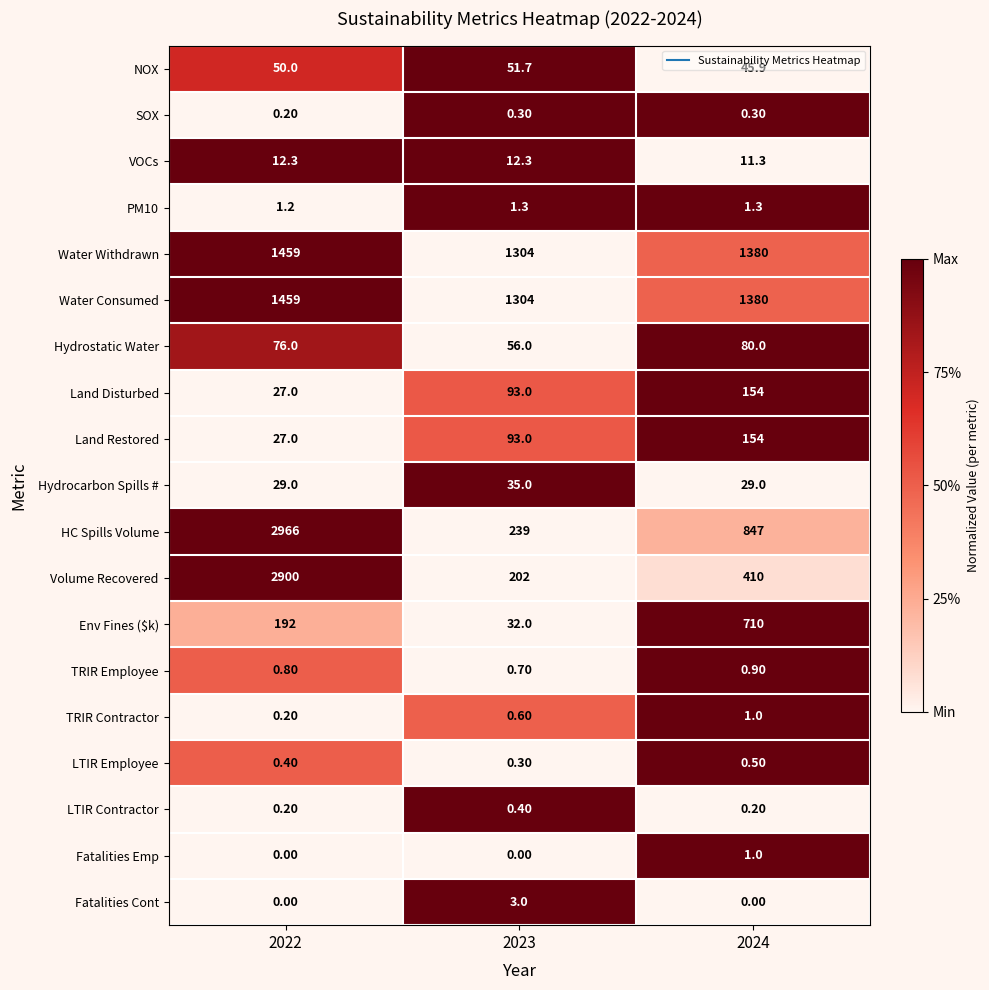

Between 2022 and 2023, which series saw the biggest shift?

HC Spills Volume